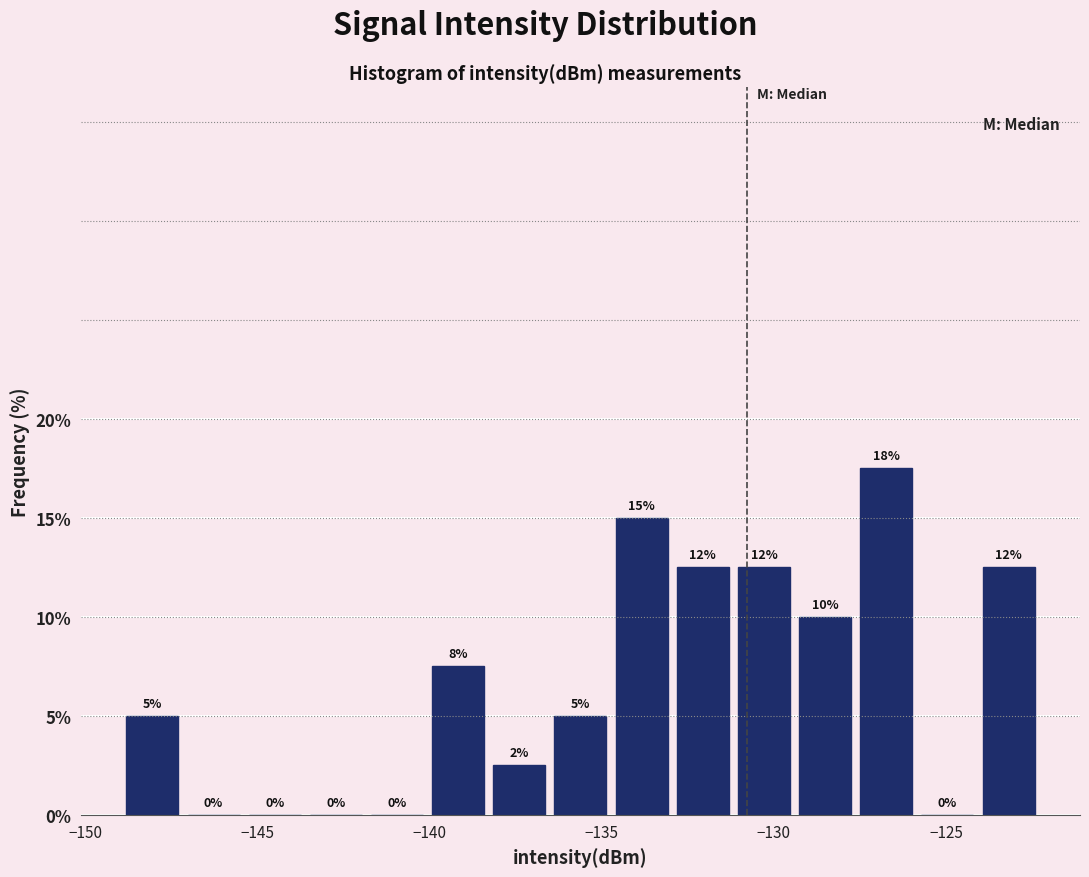

Around what value on the x-axis is the tallest bar? Give the approximate position of its centre, as read against the axis.

-126.5